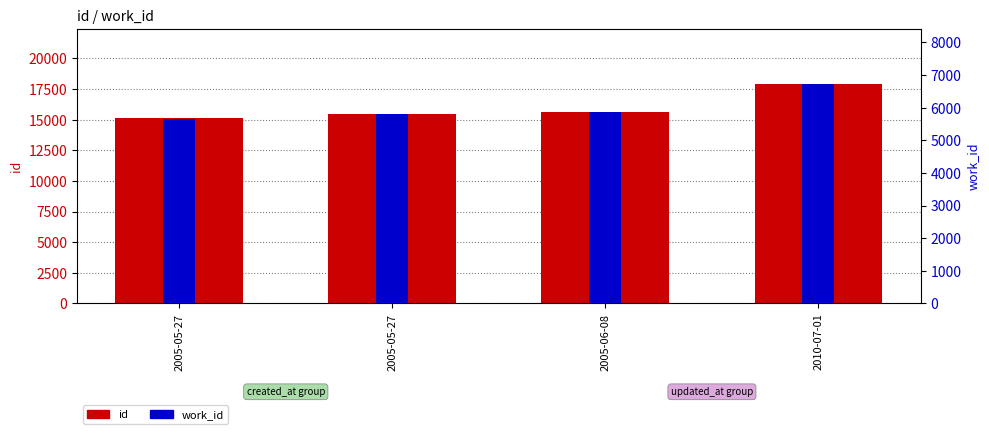

Reading left to right, transcribe all the data shown in this chart.

id: 2005-05-27=15114	2005-05-27=15447	2005-06-08=15630	2010-07-01=17919
work_id: 2005-05-27=5658	2005-05-27=5791	2005-06-08=5877	2010-07-01=6729